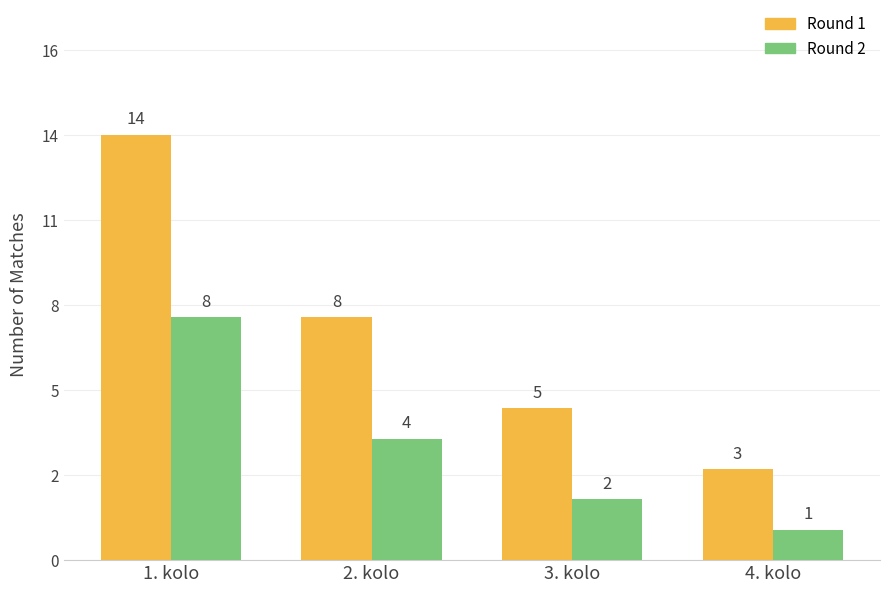

Count the Round 2 values in the range 2 to 8.

3